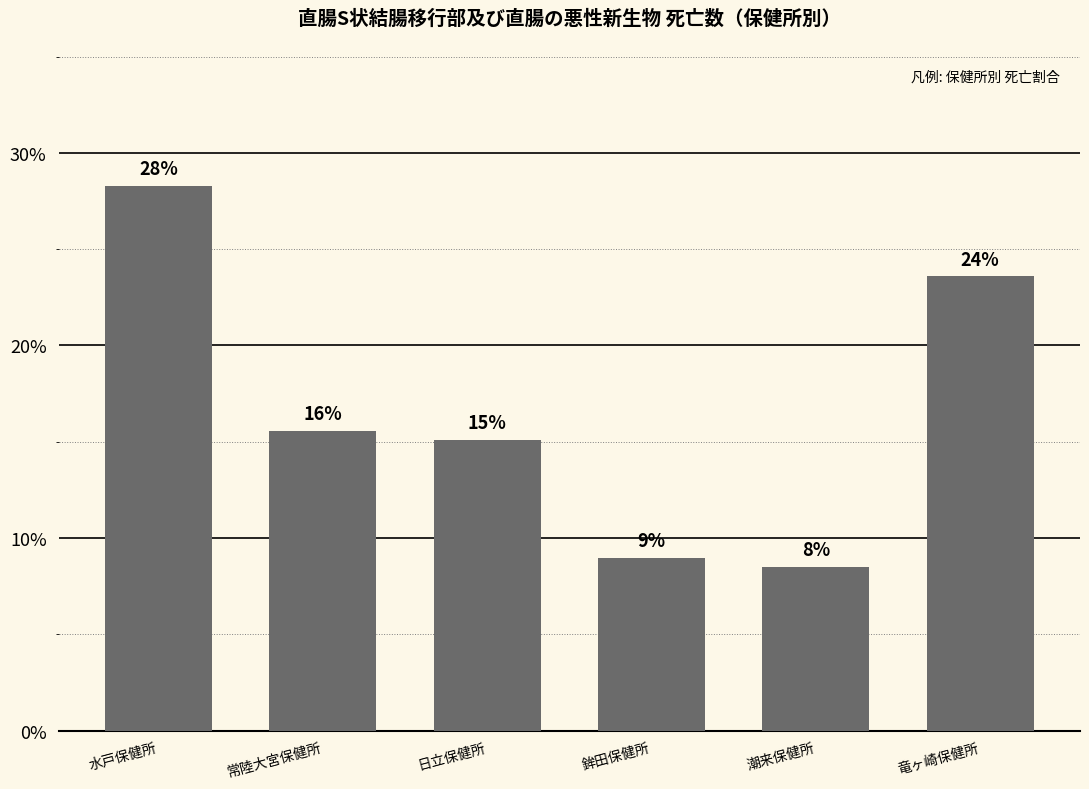

What is the sum of all values?

100.0